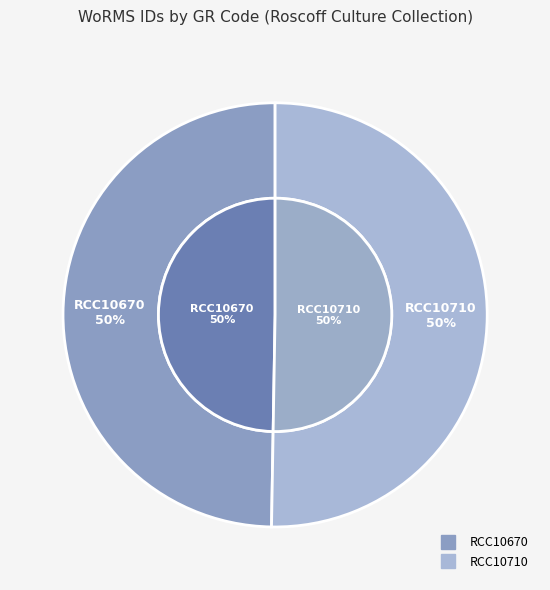

What percentage is the RCC10670 slice, to the nearest percent?

50%